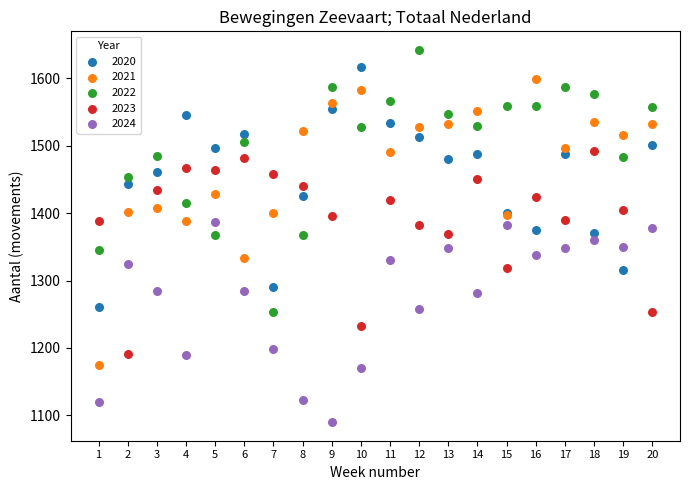

What are all the series names shown in the legend?

2020, 2021, 2022, 2023, 2024